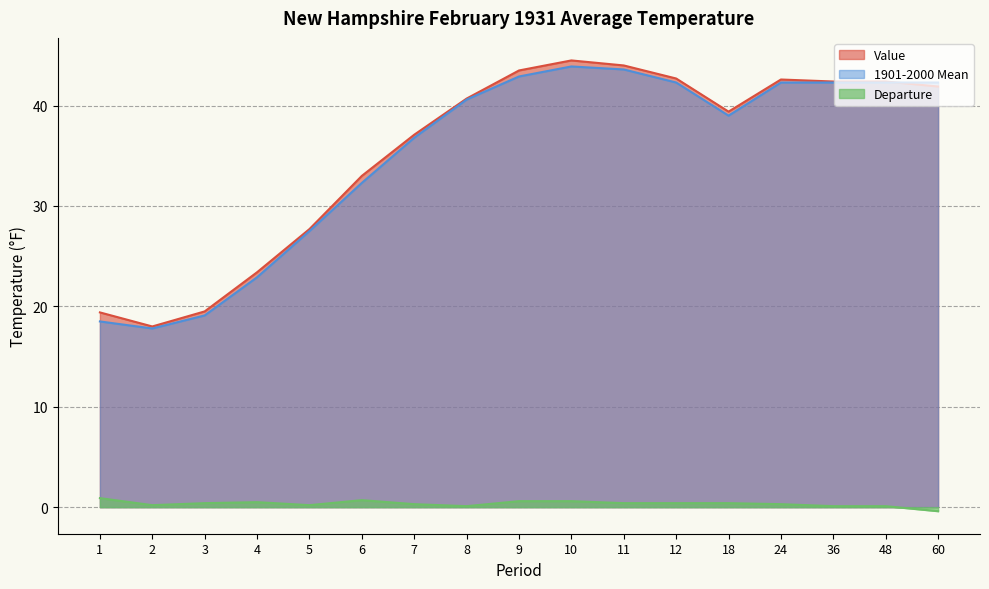

In Value, how many points are higher than both neighbors (excluding endpoints)?

2